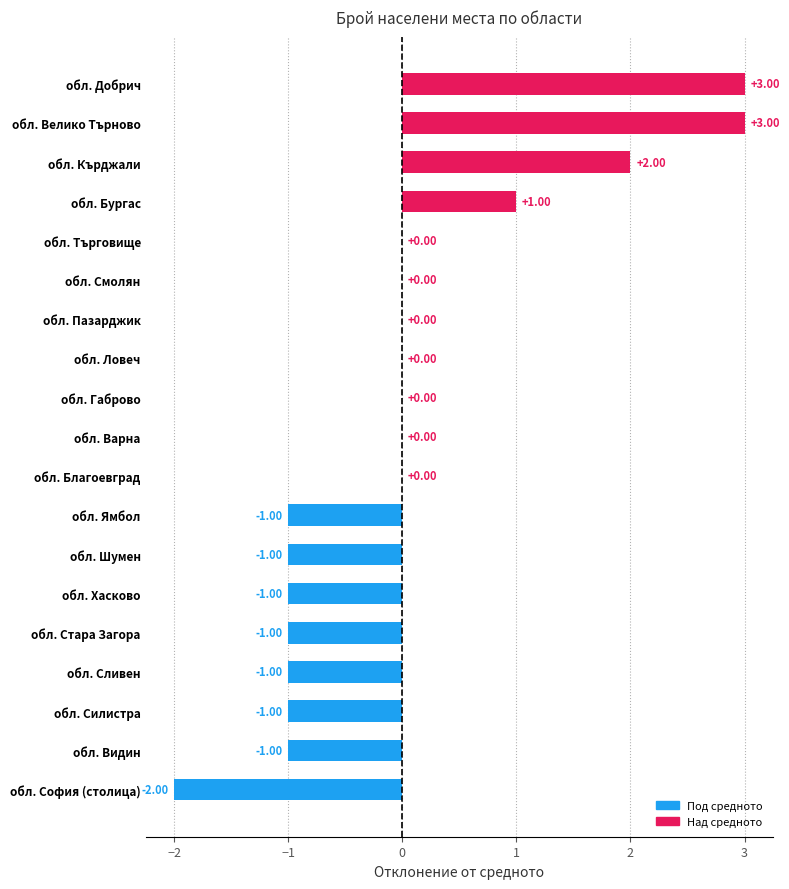

Which has a higher value, обл. Кърджали or обл. Добрич?

обл. Добрич